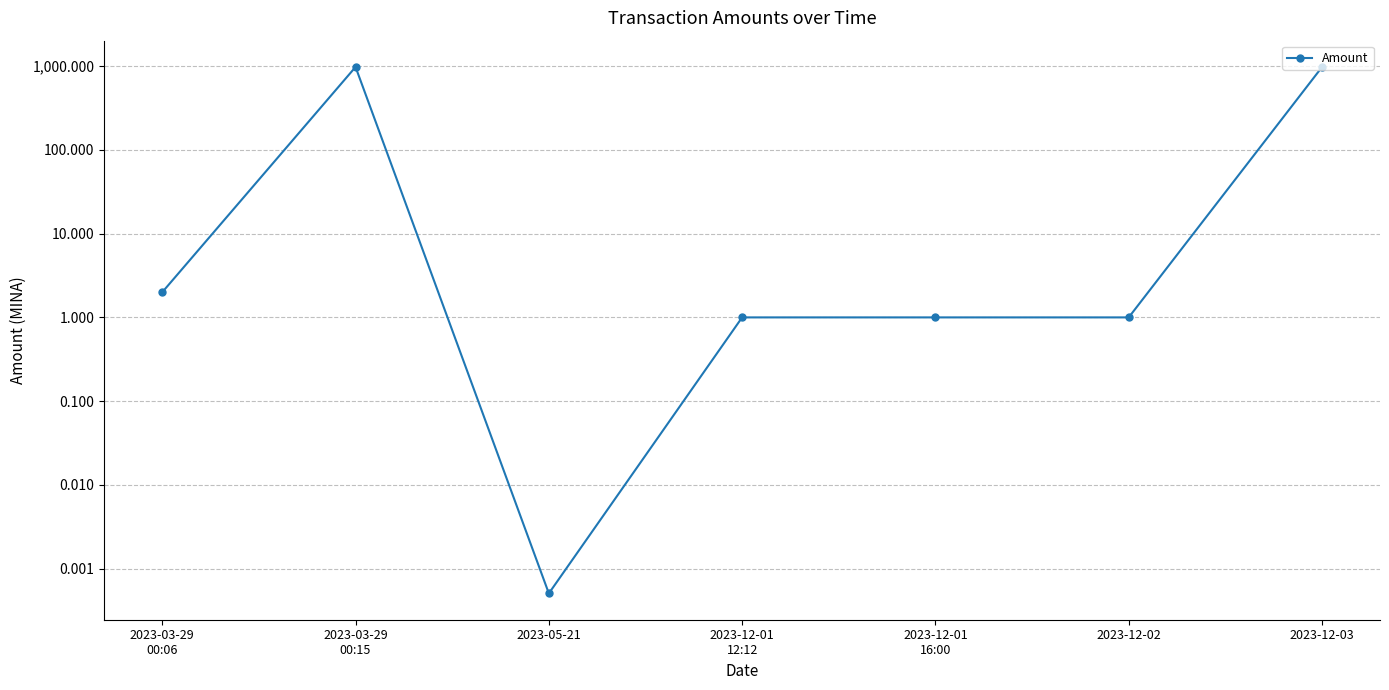

What is the difference between the maximum and minimum values?

978.7